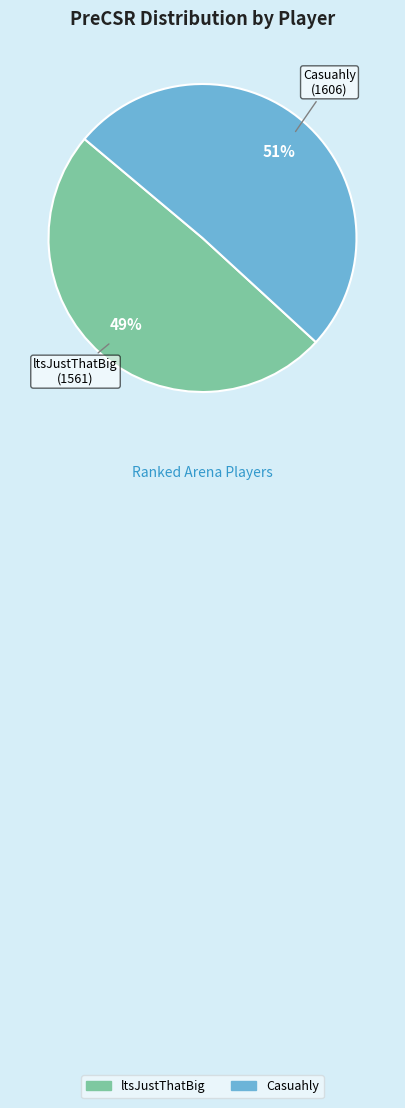

Rank the categories by value from highest to lowest.

Casuahly, ltsJustThatBig